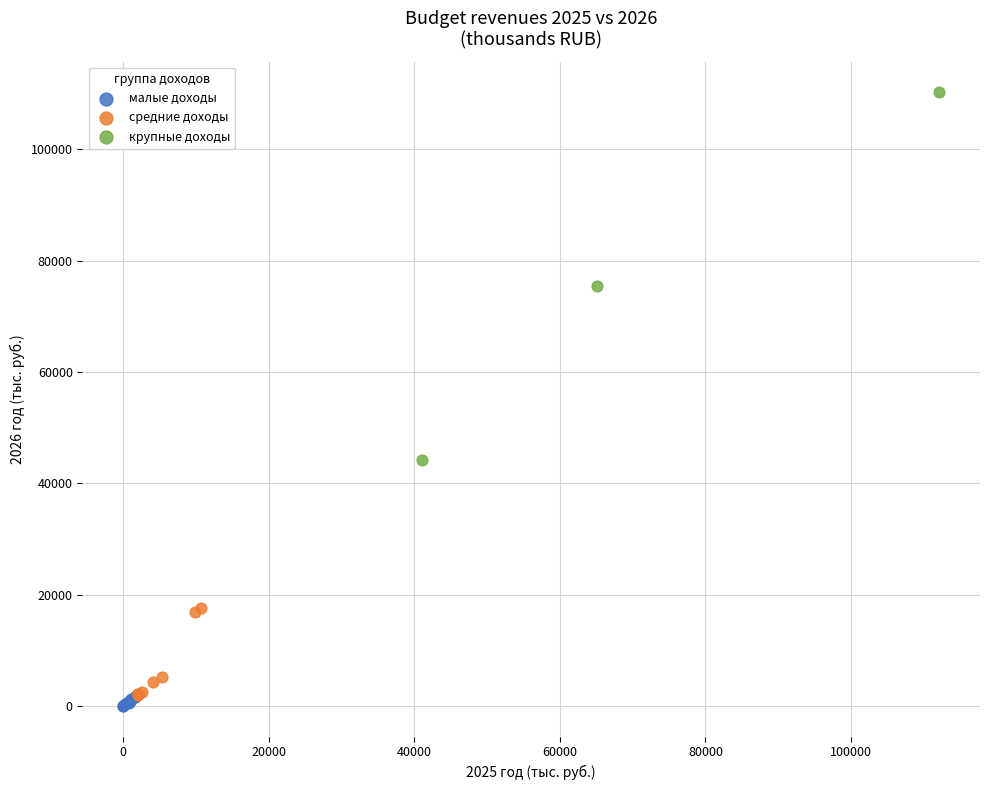

Which series has the largest Y range (max minus min)?

крупные доходы